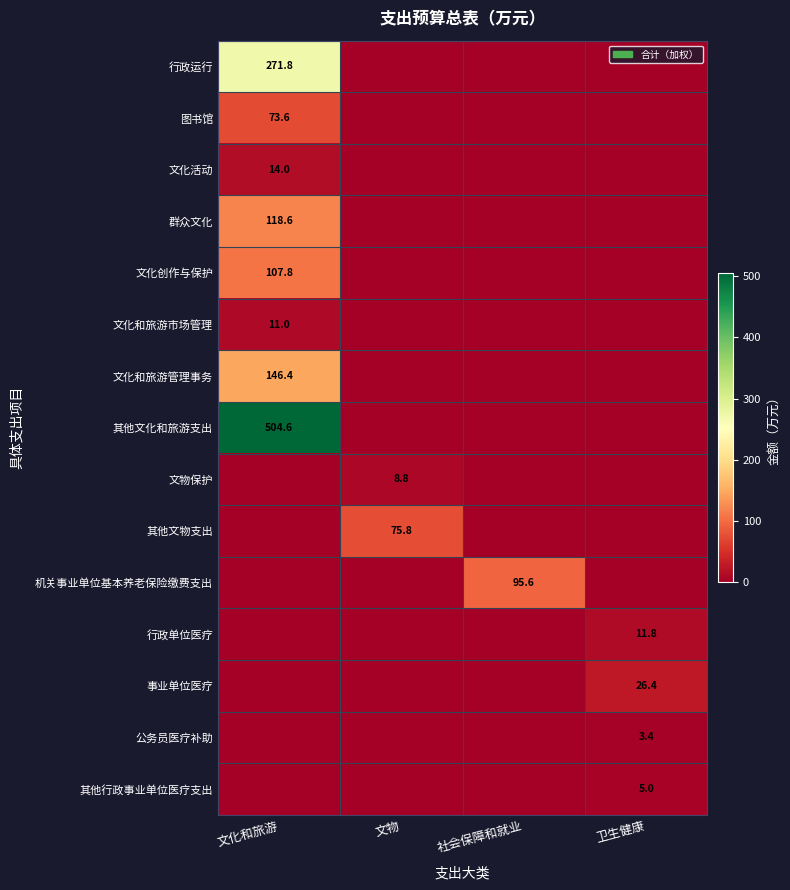

The value of 事业单位医疗 at 卫生健康 is 45.0. True or false?

False